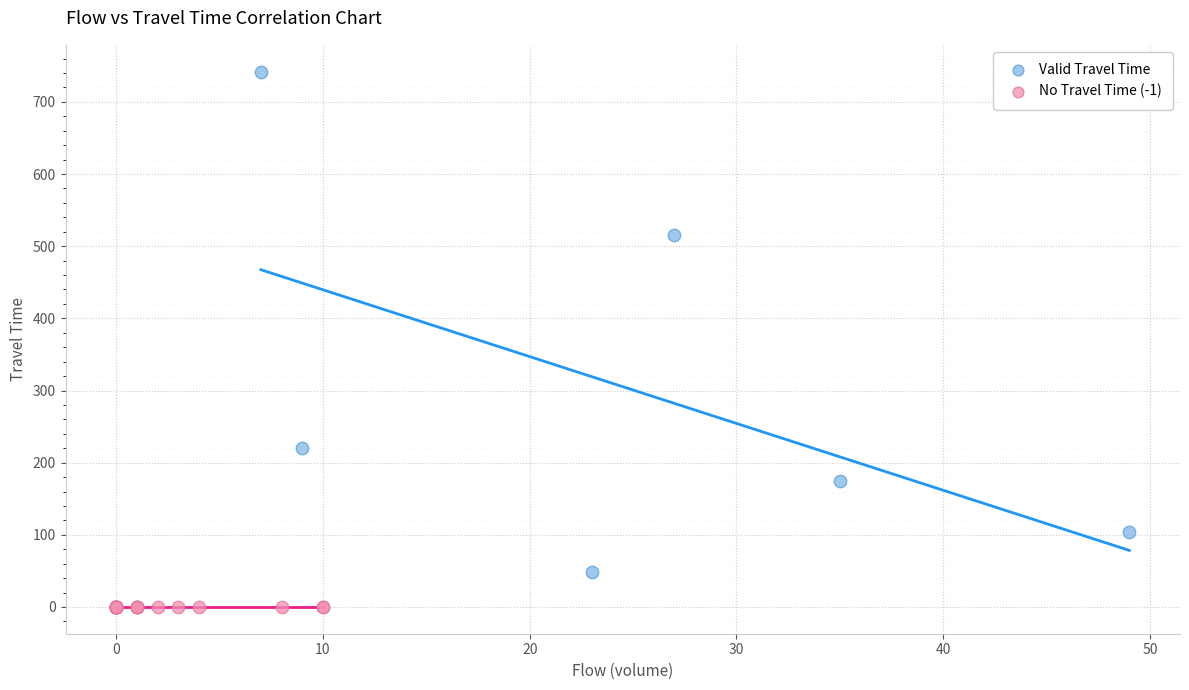

Which series contains the highest Y value?

Valid Travel Time